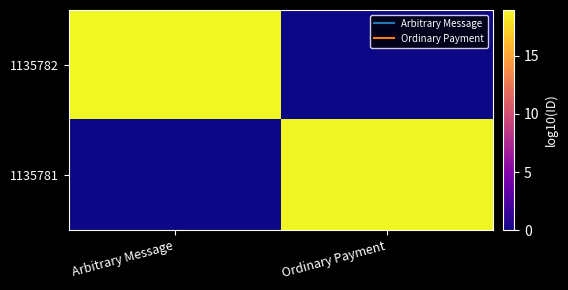

What is the total value across all series at Ordinary Payment?

18.8